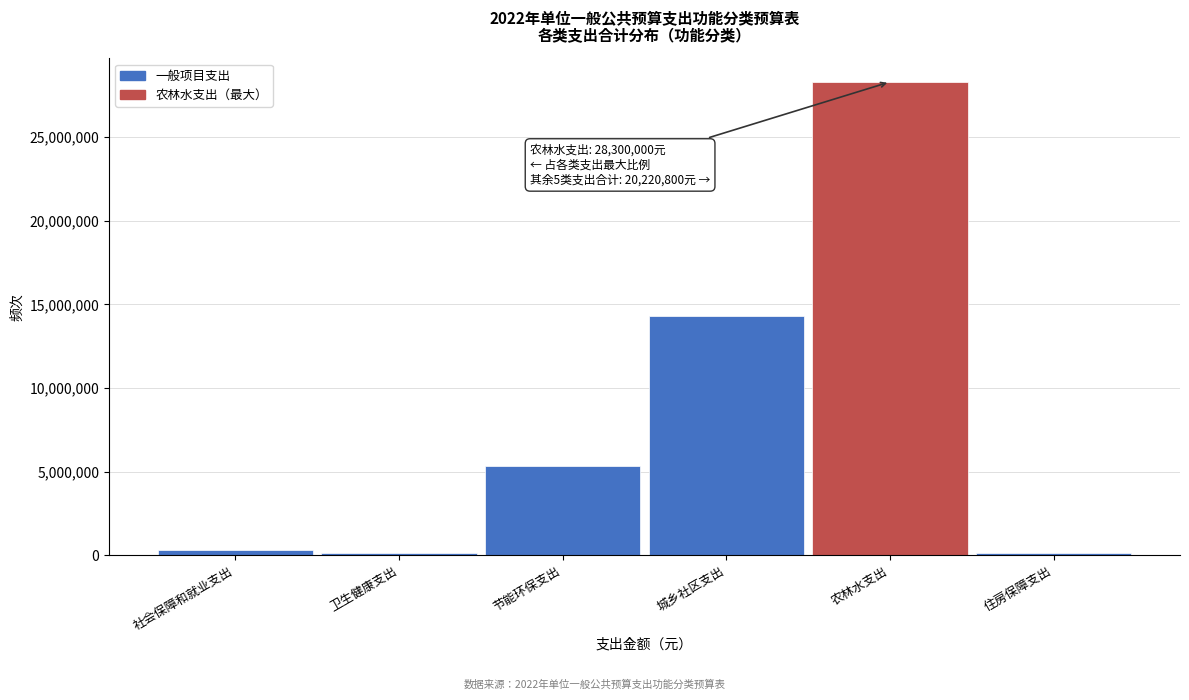

Is it true that the value at 城乡社区支出 is 14279200?

True